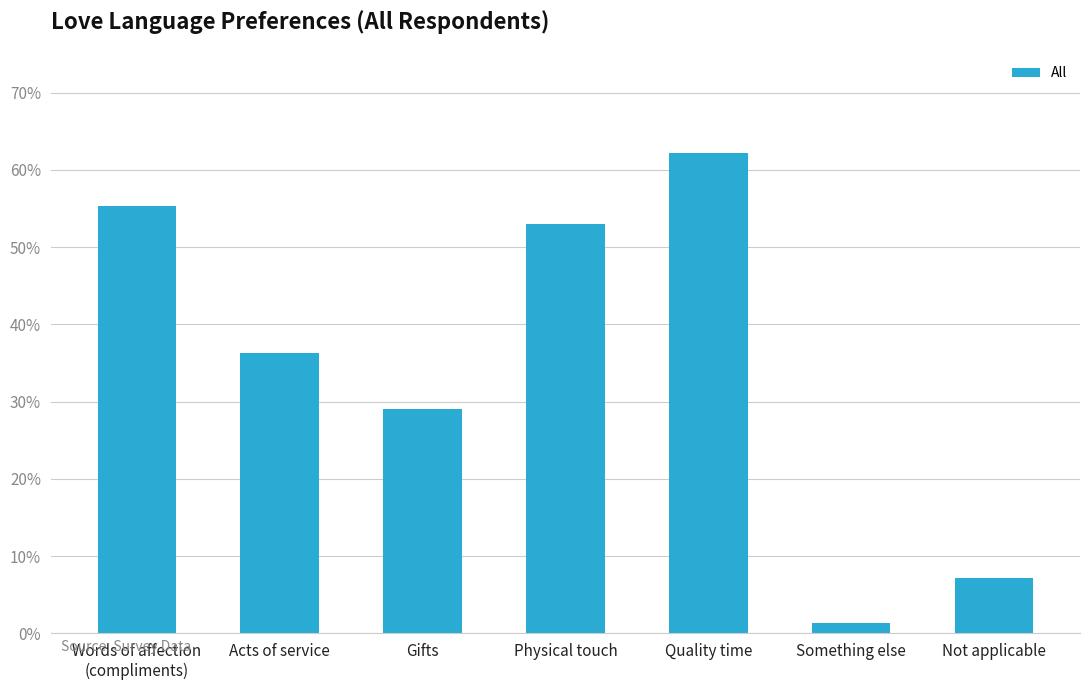

What is the label of the 5th bar from the left?

Quality time